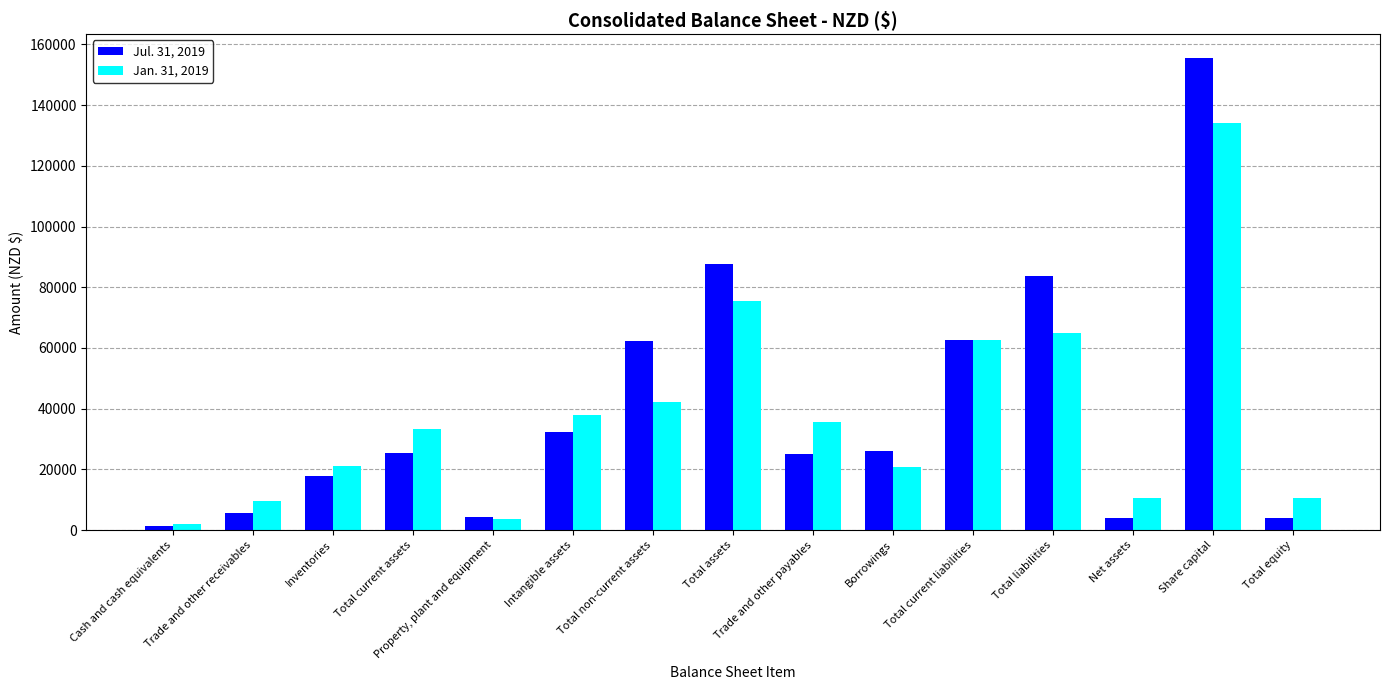

How many groups of bars are there?

15